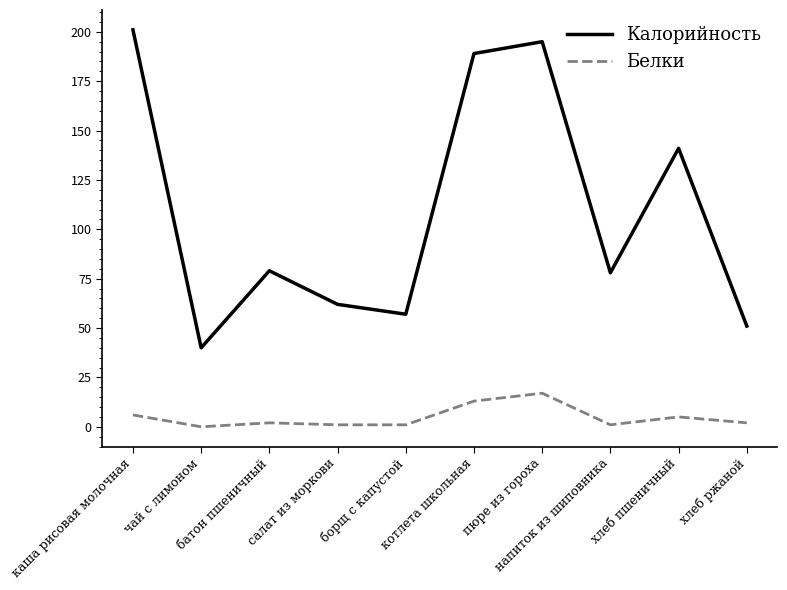

Which series has the widest spread of values?

Калорийность